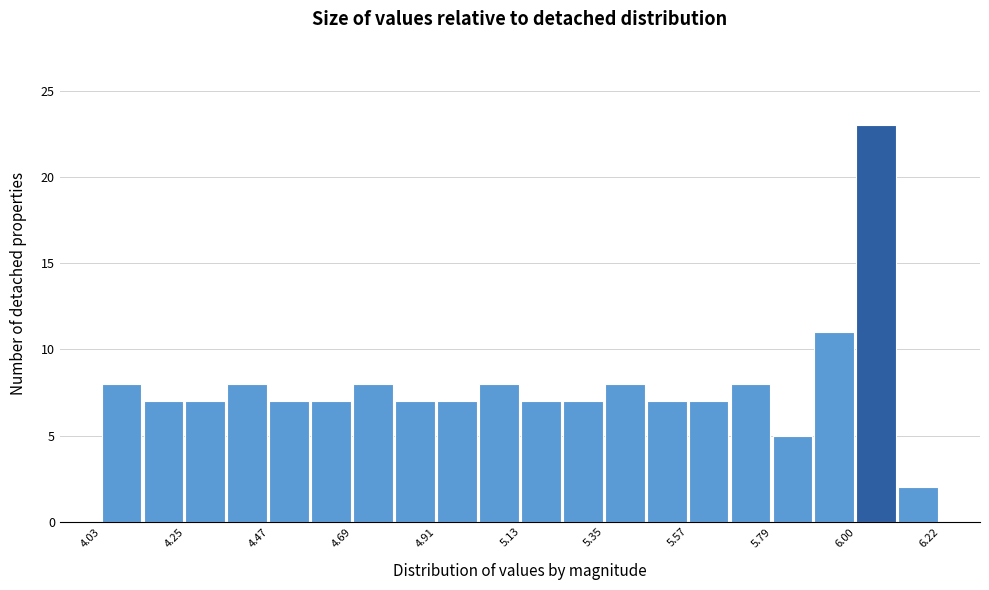

Read against the x-axis, roughly where is the centre of the tallest bar?

6.05